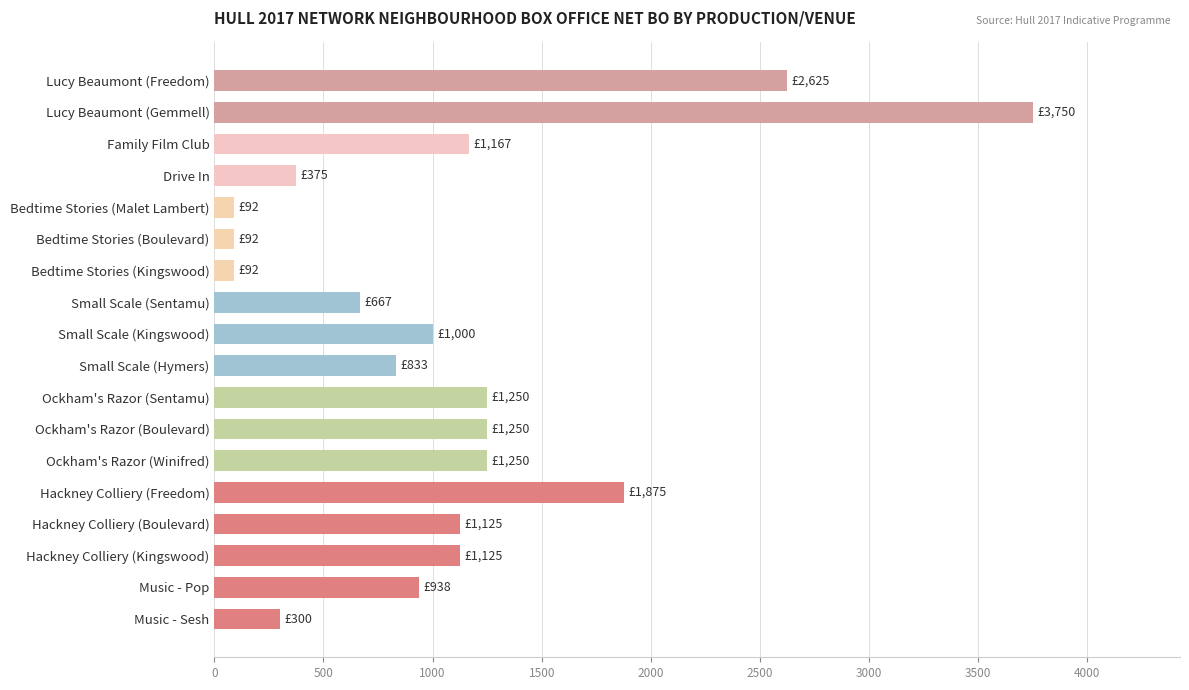

What is the sum of the values at Small Scale (Kingswood) and Music - Sesh?

1300.0